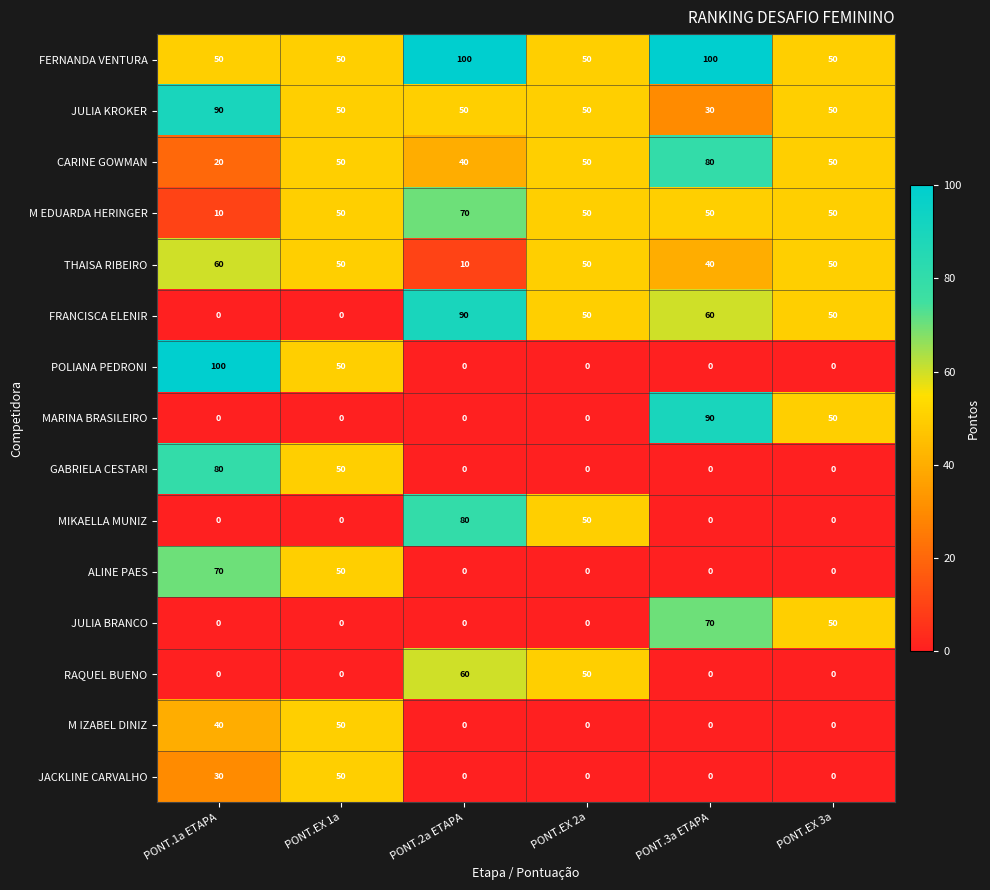

What is the difference between the second highest and minimum values in the THAISA RIBEIRO series?

40